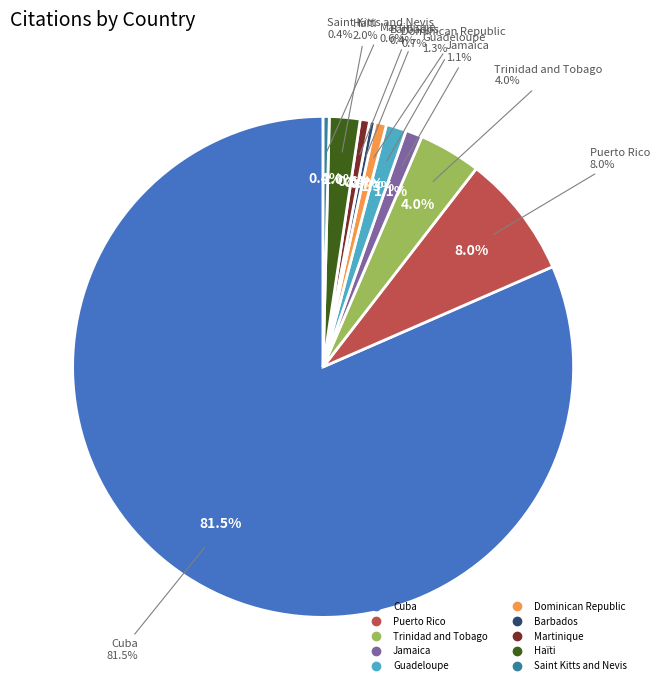

To the nearest percent, what is the difference between the largest and smallest slice percentages?

81%